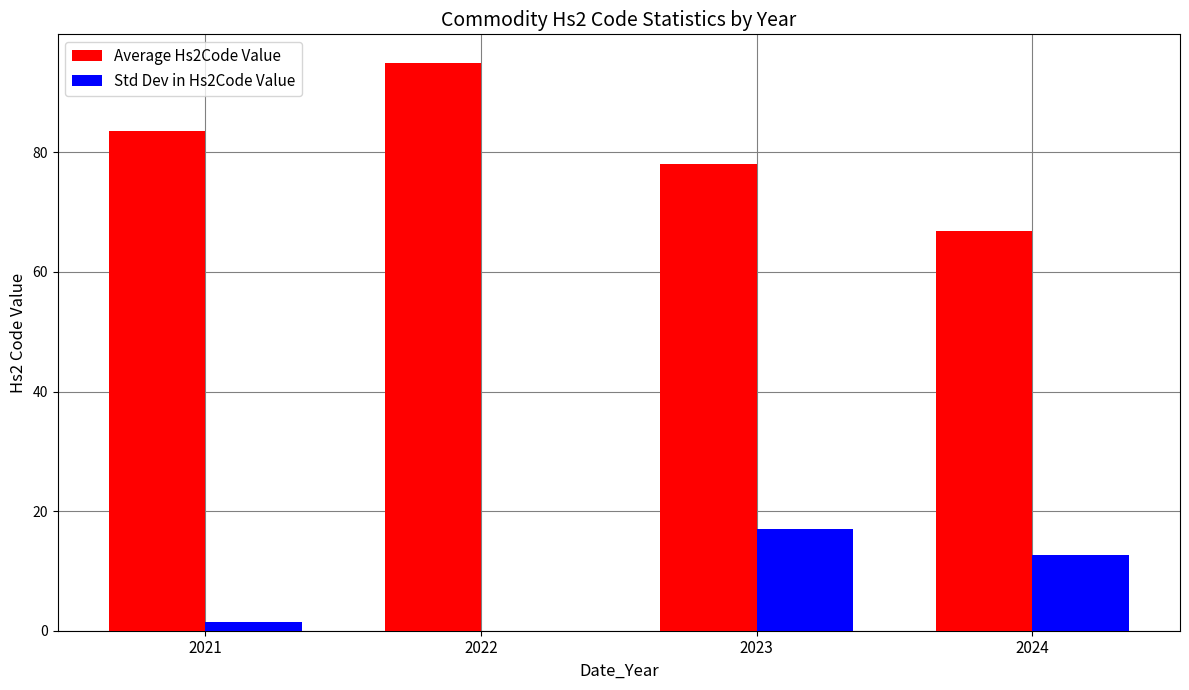

At which category does the chart reach its peak across all series?

2022